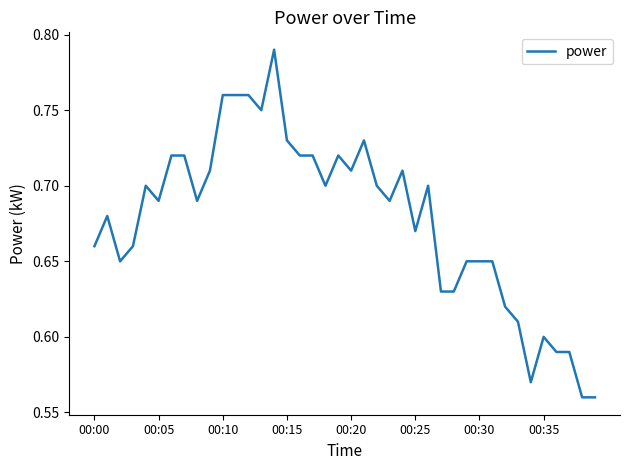

Which category has the lowest value across all series?

38